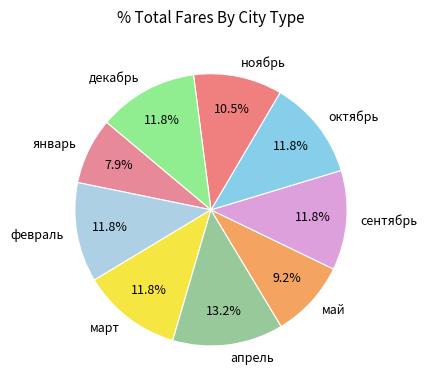

Do декабрь and октябрь together represent more than half of the pie?

No